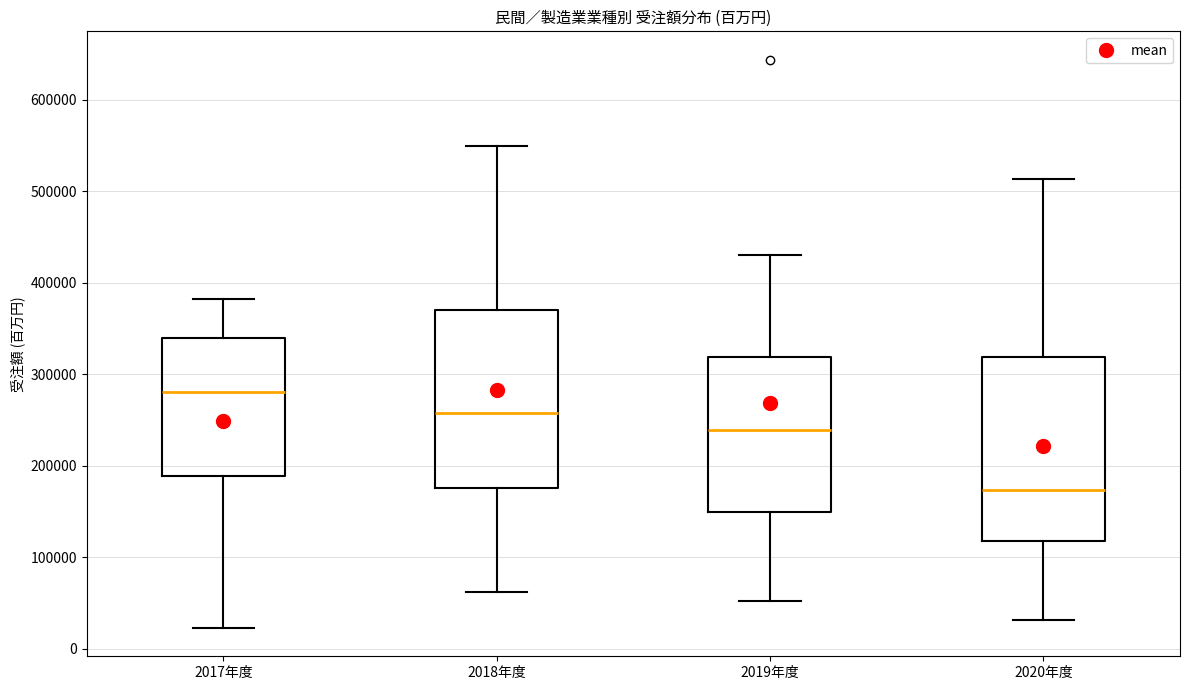

Which box has the lowest median line?

2020年度